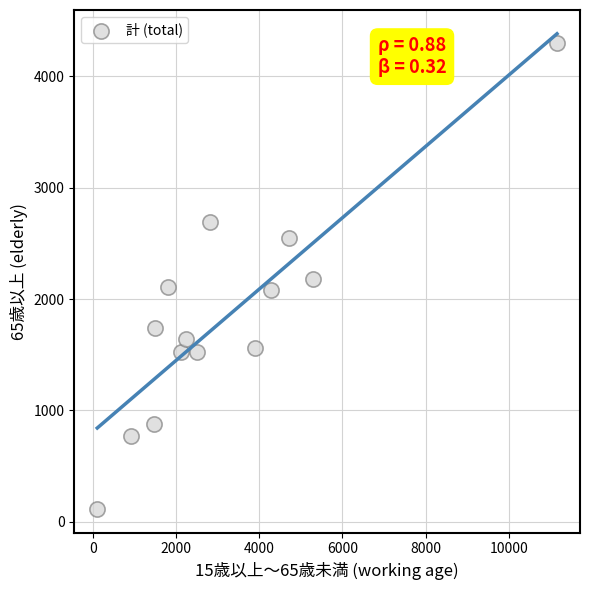

What is the range of X values (max minus min)?

11059